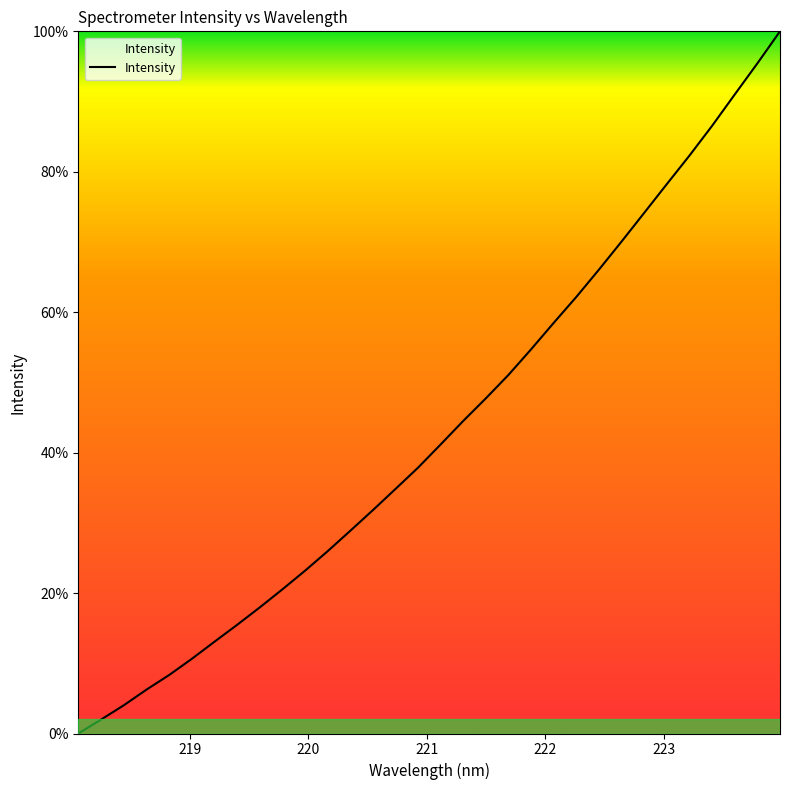

What is the greatest value displayed?

100.0